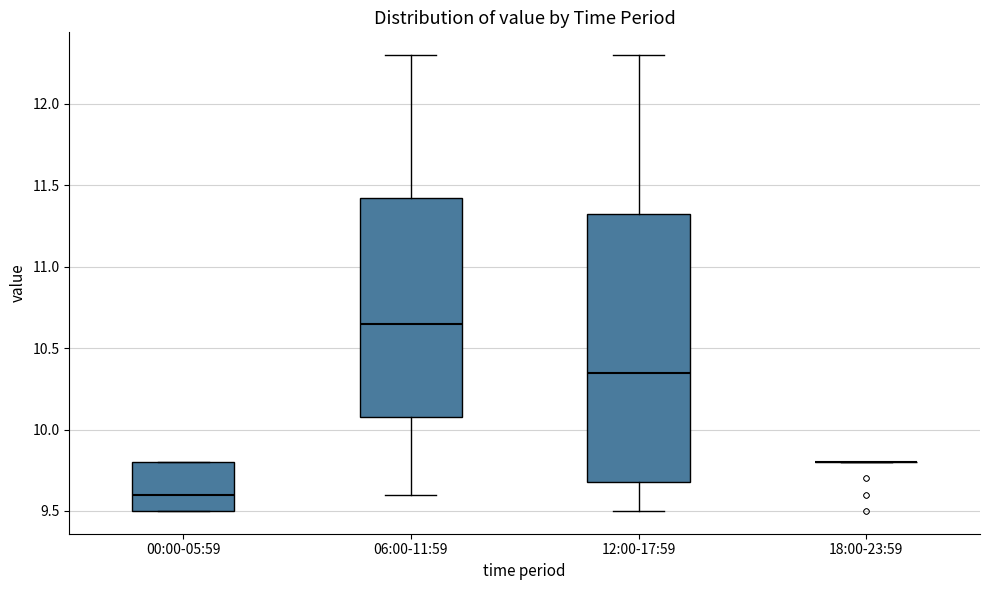

Where is the upper edge of the box for 00:00-05:59 on the y-axis? The values are not printed on the chart, so give them approximately, as read against the axis.

9.80